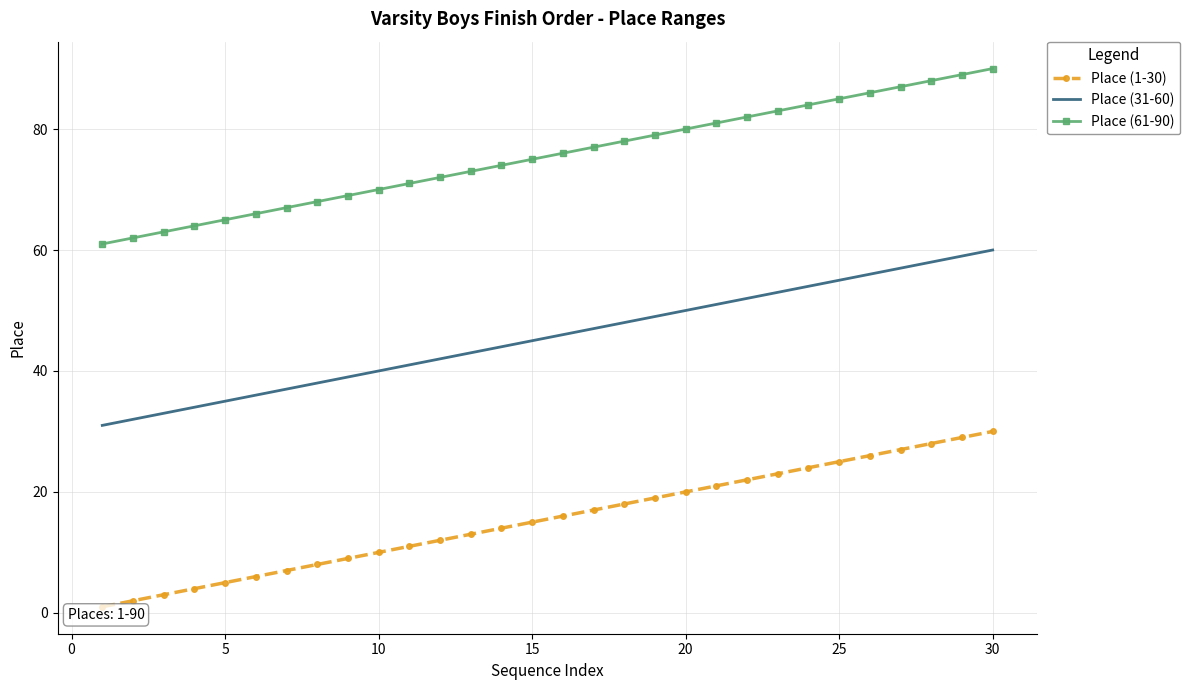

List the series in order of their overall mean, highest first.

Place (61-90), Place (31-60), Place (1-30)